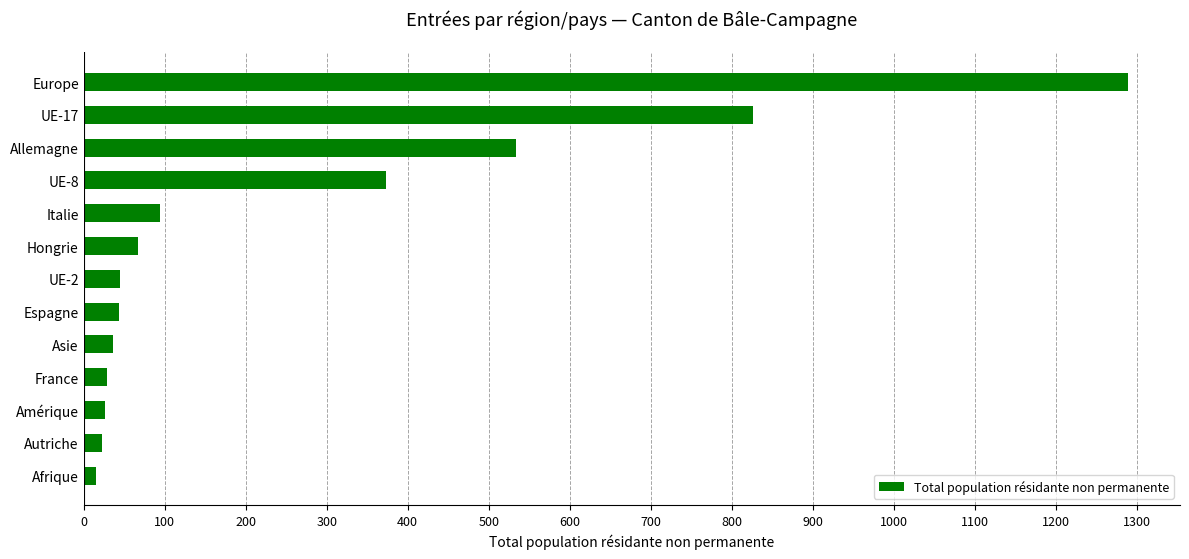

What is the label of the 6th bar from the top?

Hongrie